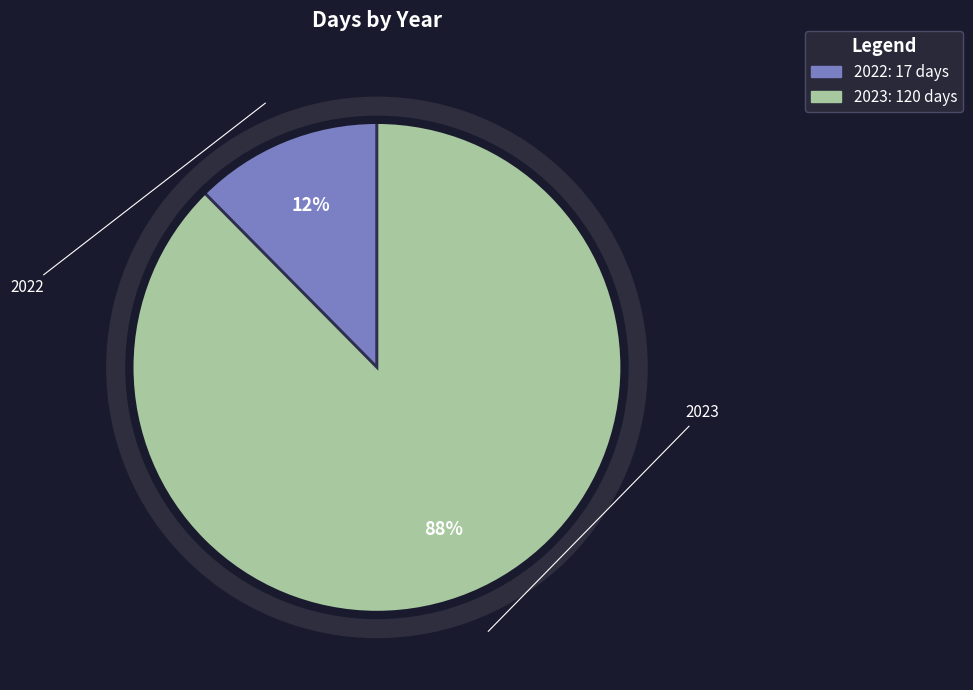

What is the majority slice?

2023